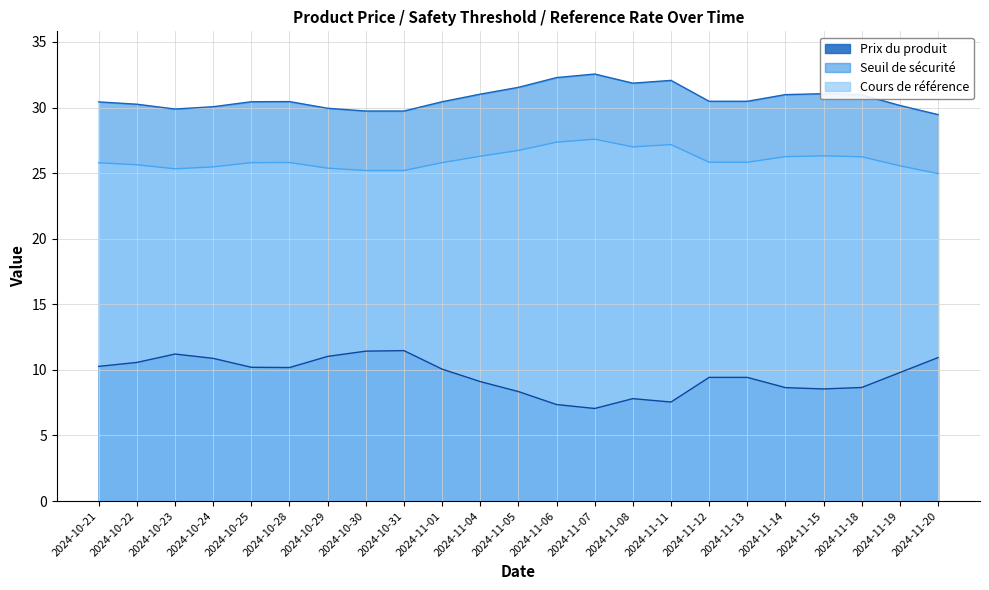

True or false: Seuil de sécurité and Prix du produit intersect in this chart.

False